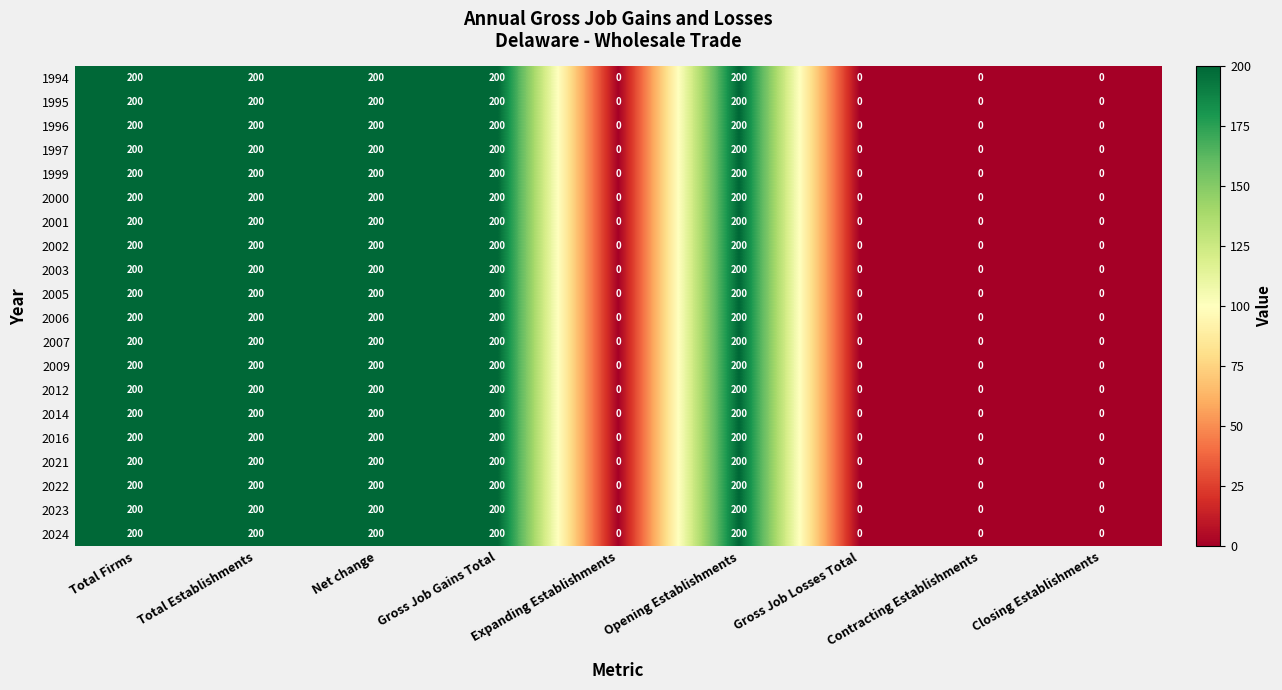

What is the difference between the second highest and minimum values in the 2001 series?

200